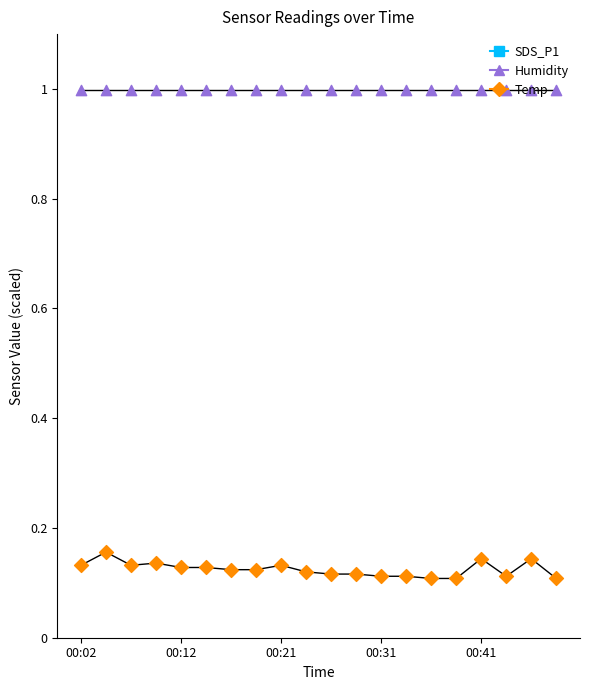

Which series has the largest total across all categories?

SDS_P1